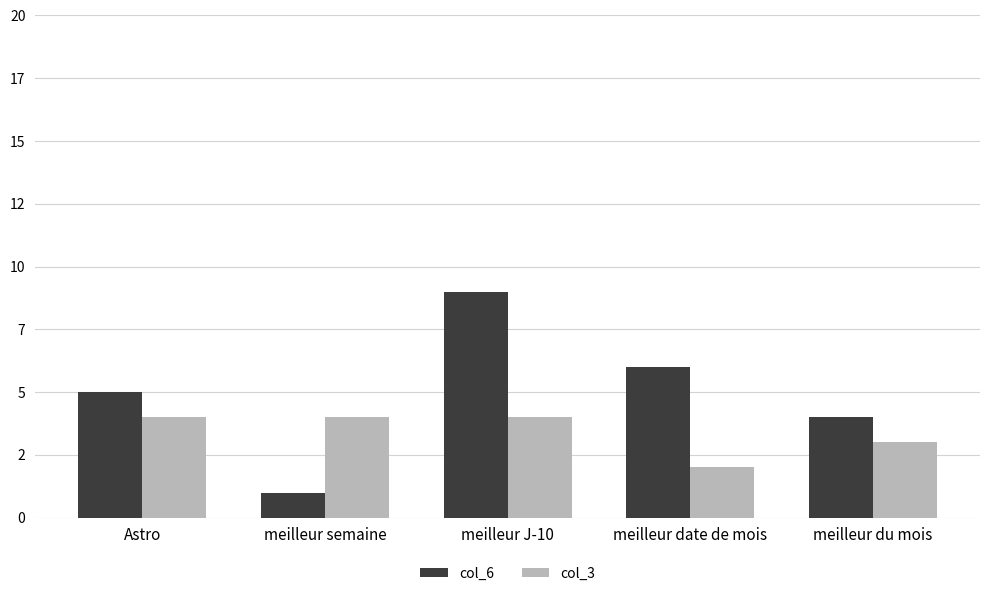

Reading left to right, what are all the values shown in this chart?

col_6: 5	1	9	6	4
col_3: 4	4	4	2	3